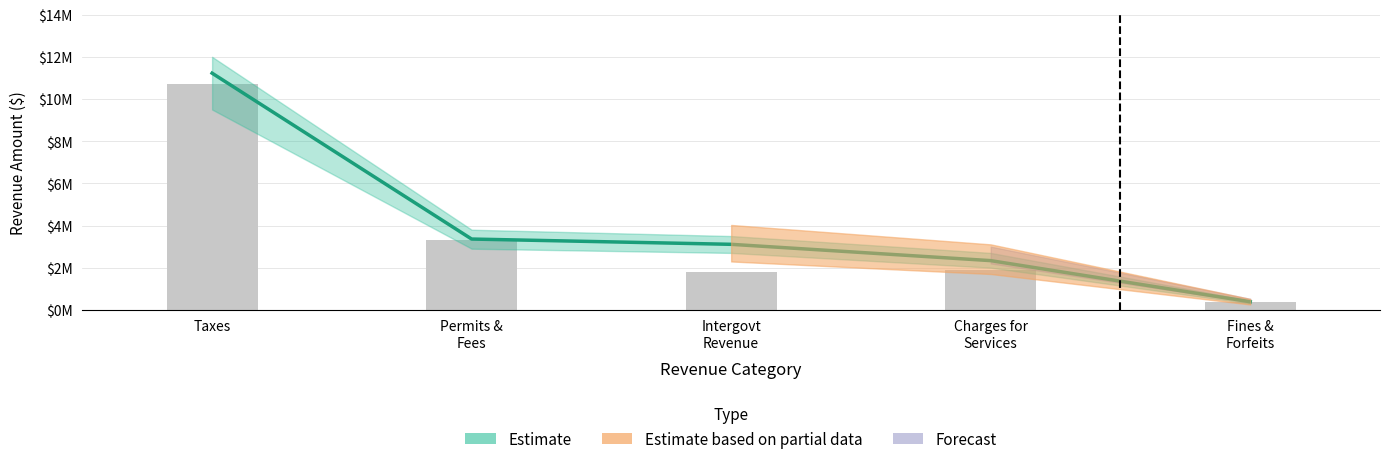

Where does the data first go above 1868168?

Taxes